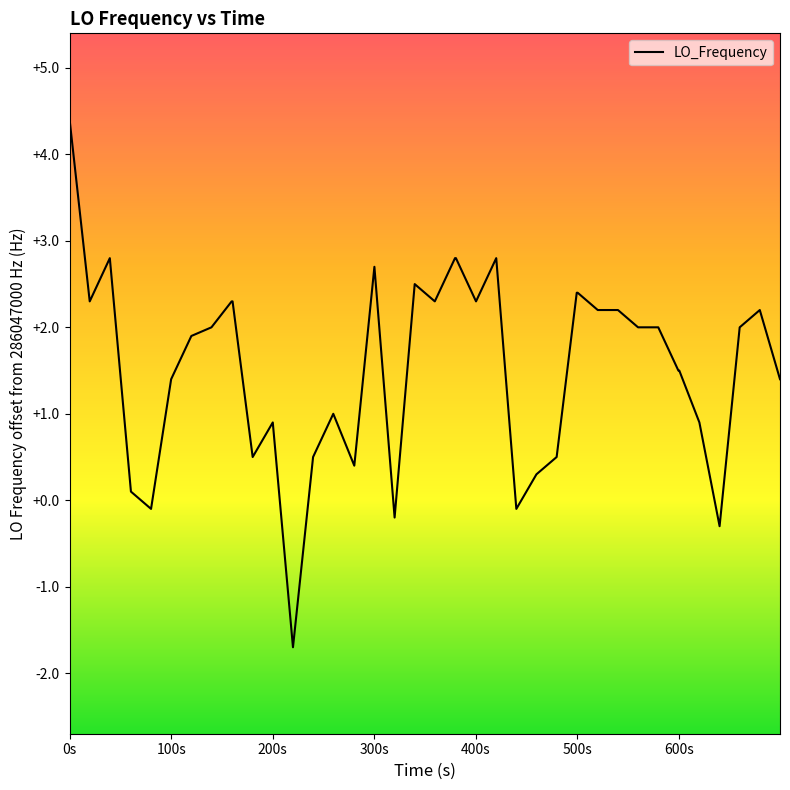

What is the minimum value shown in the chart?

-1.7